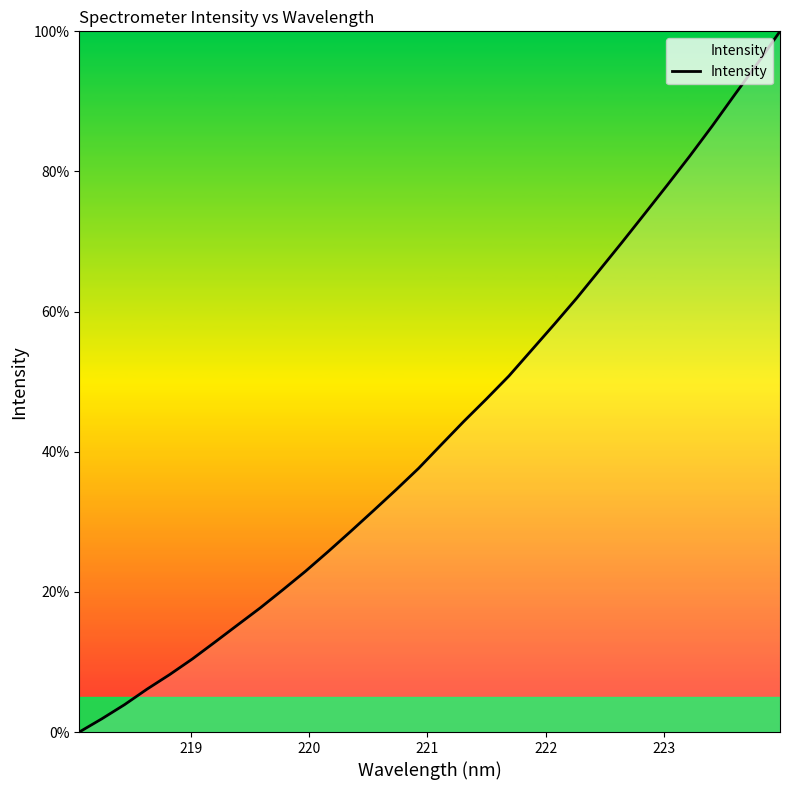

What is the difference between the maximum and minimum values?

100.0